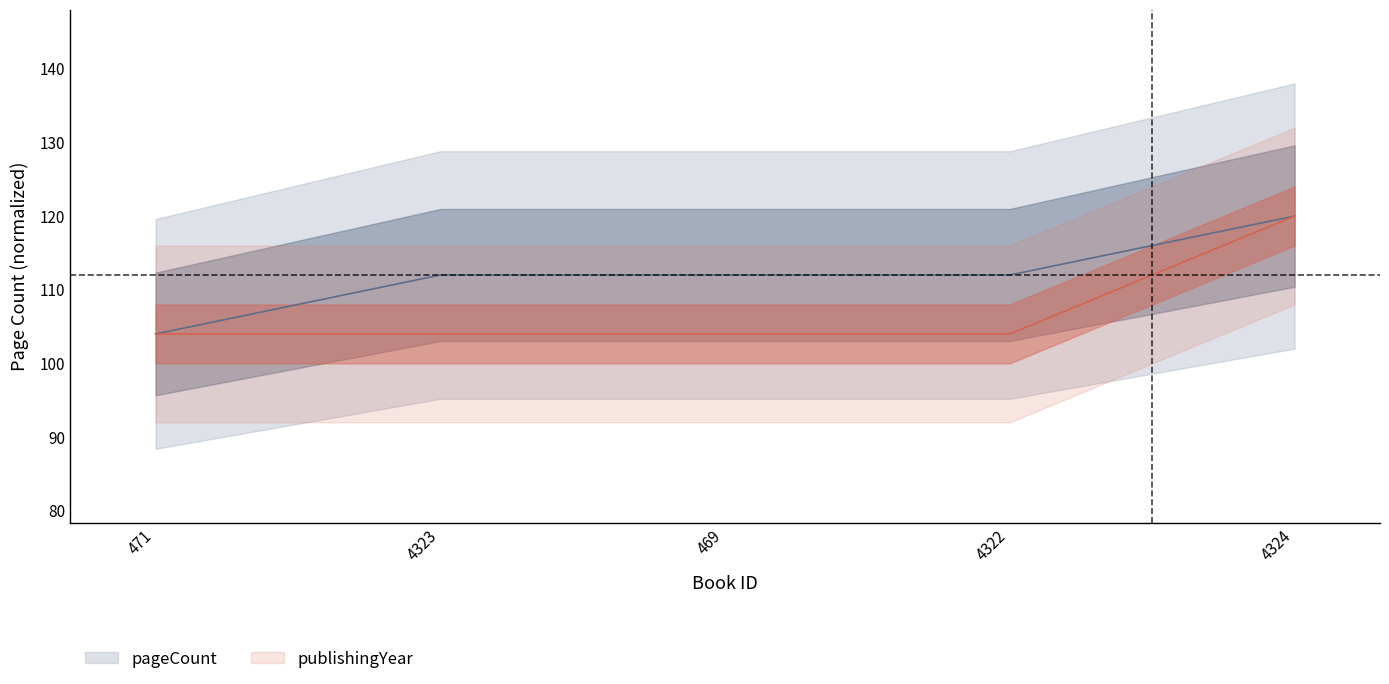

What is the sum of the publishingYear values at 4324 and 4323?

224.0